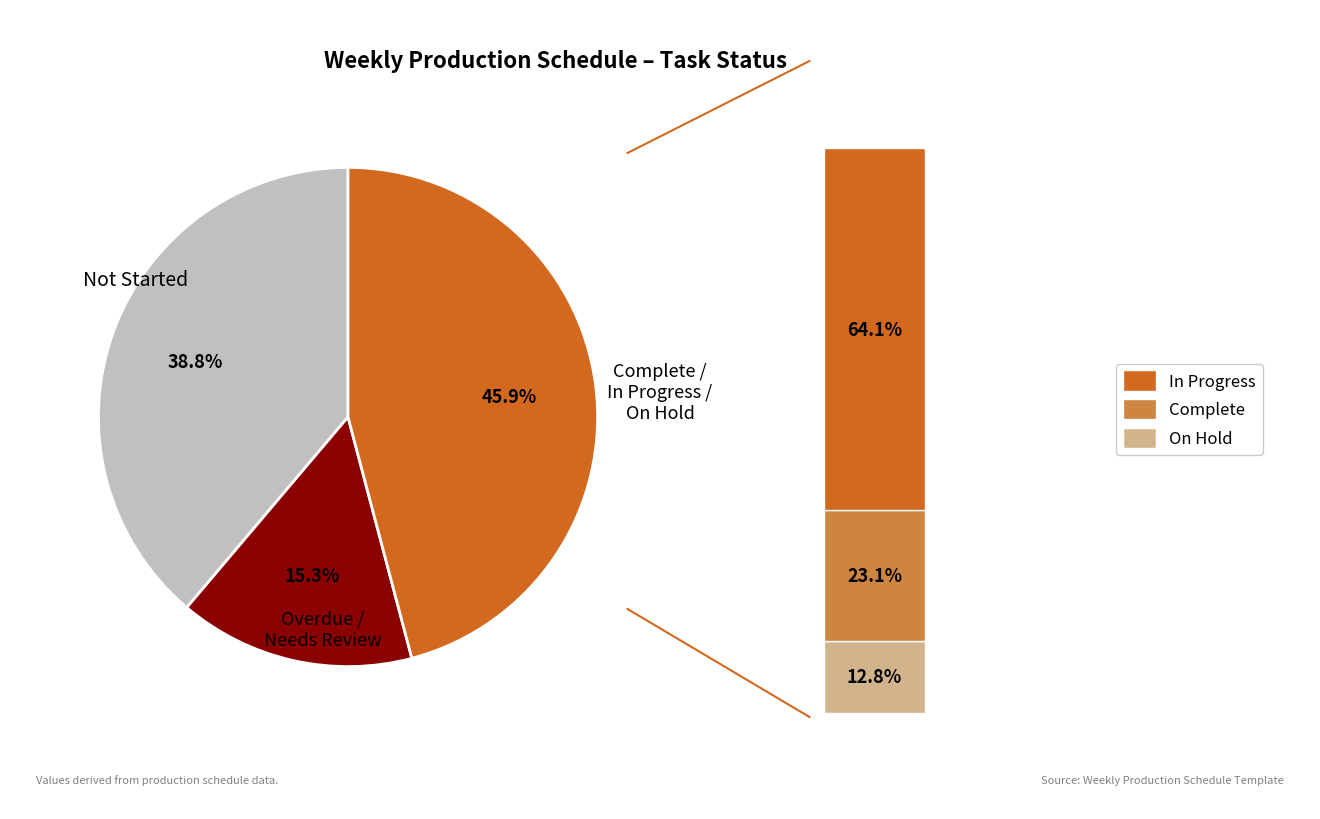

True or false: Complete accounts for 1% of the total.

False